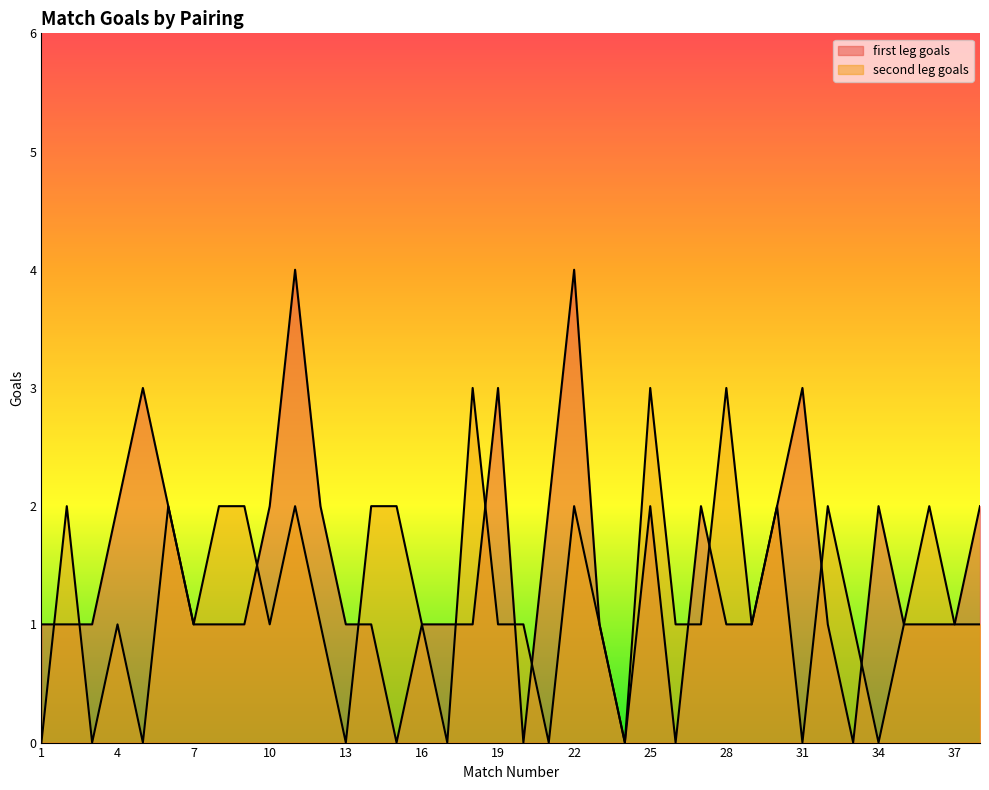

What is the spread (max minus min) of values at 20?

1